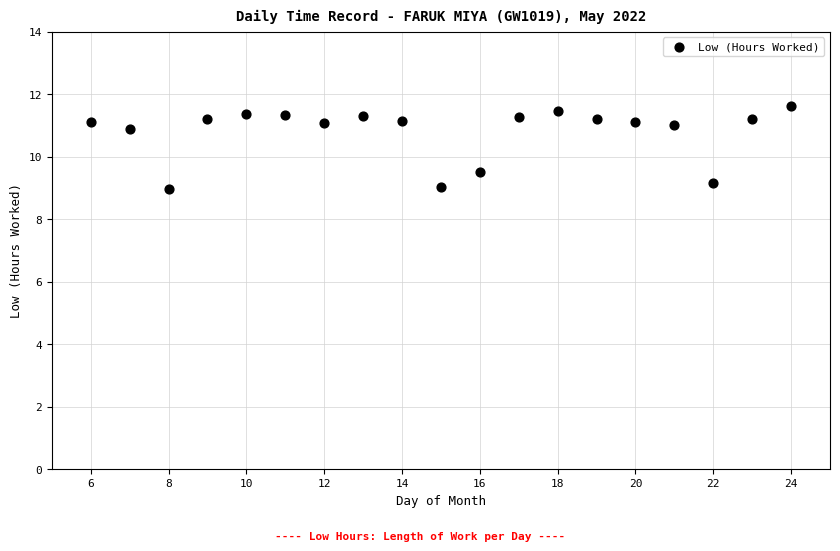

What is the range of Y values (max minus min)?

2.6